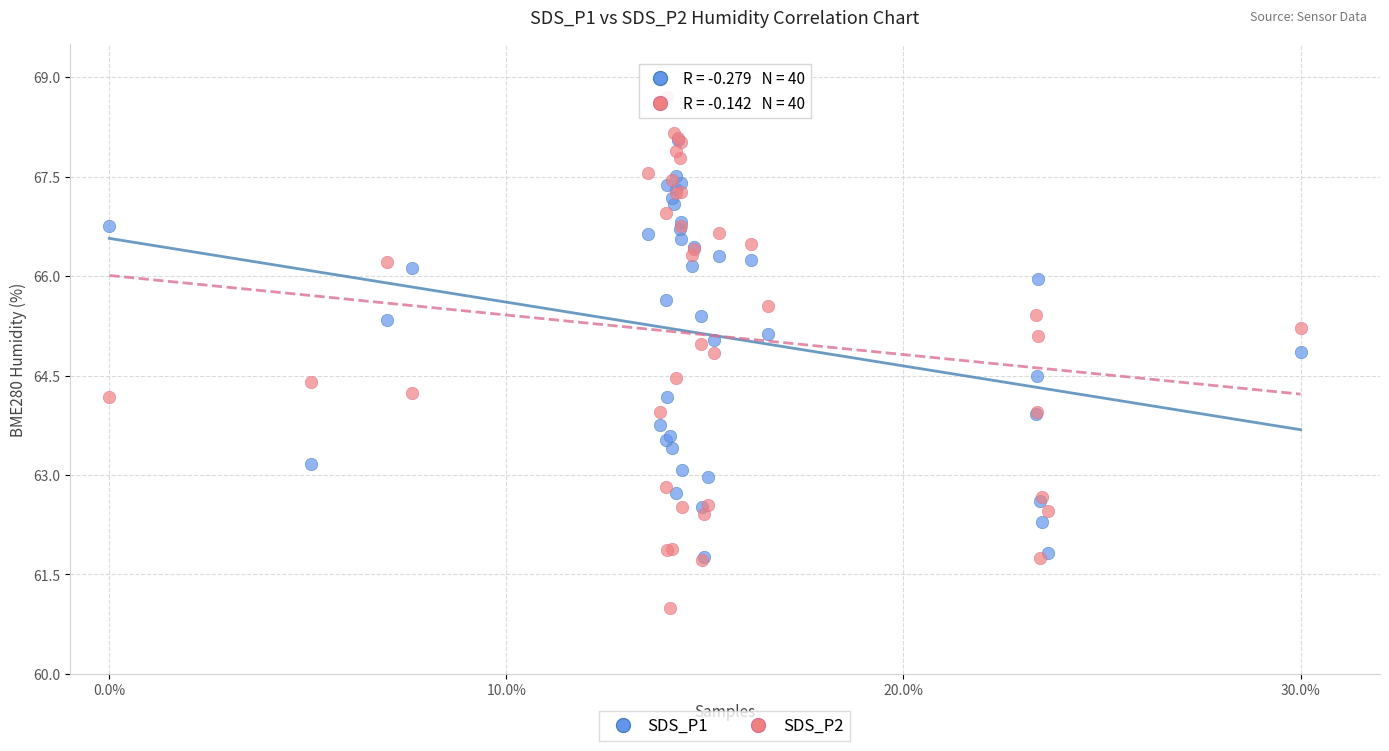

What are all the series names shown in the legend?

SDS_P1, SDS_P2